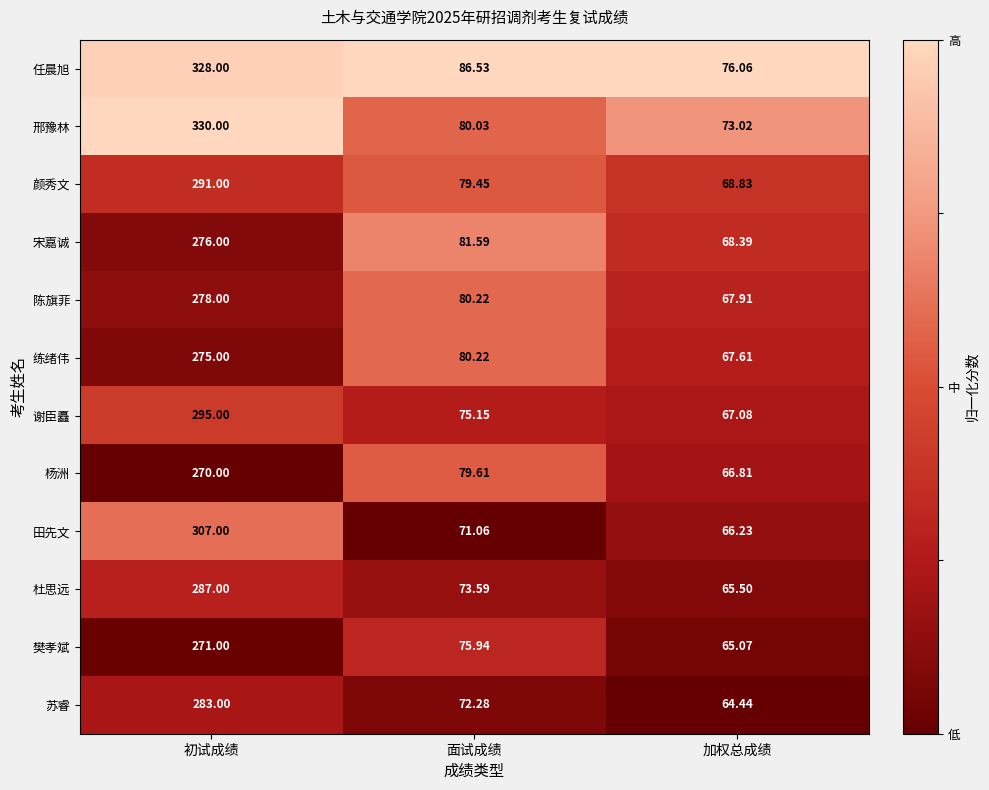

Is the value of 陈旗菲 at 初试成绩 greater than the value of 颜秀文 at 面试成绩?

Yes